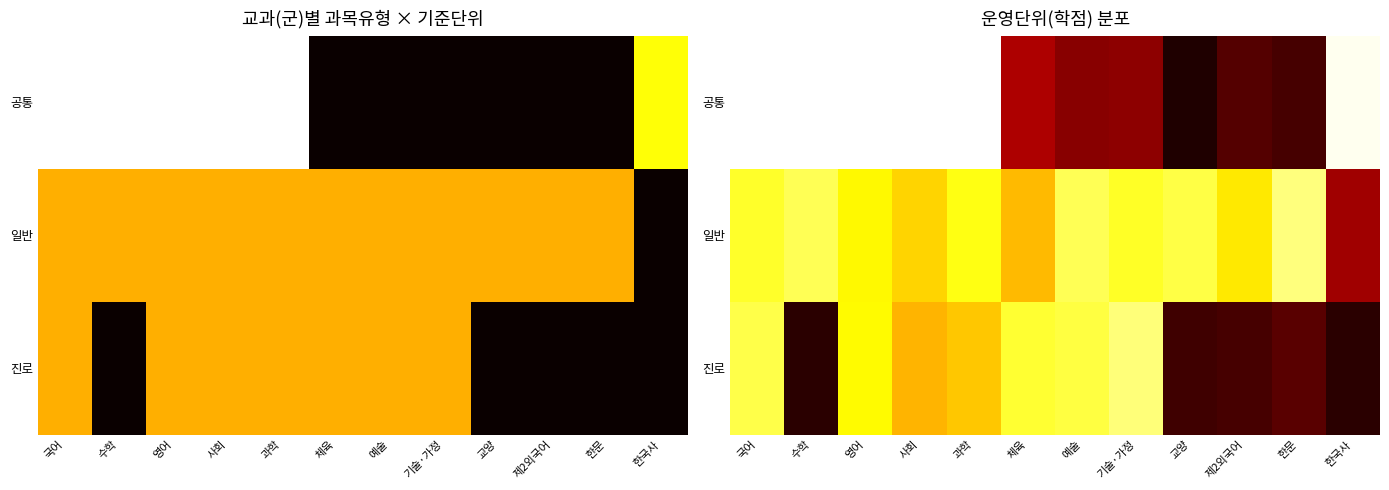

Where does the 진로 series first go above 5?

국어